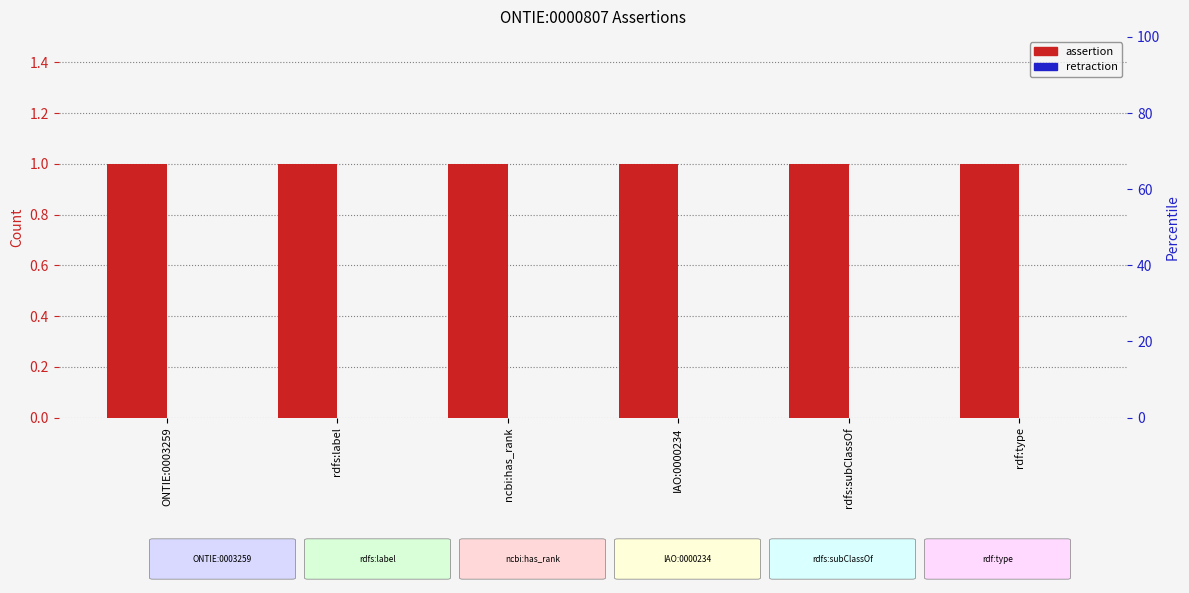

Between ONTIE:0003259 and ncbi:has_rank, which is larger?

ONTIE:0003259